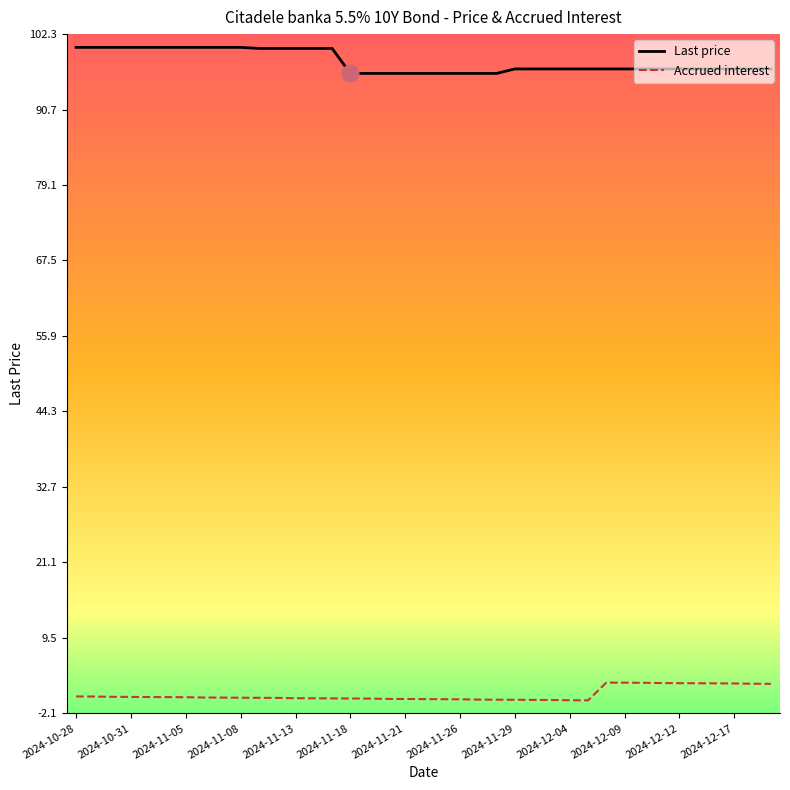

List the series in order of their peak value, lowest first.

Accrued interest, Last price